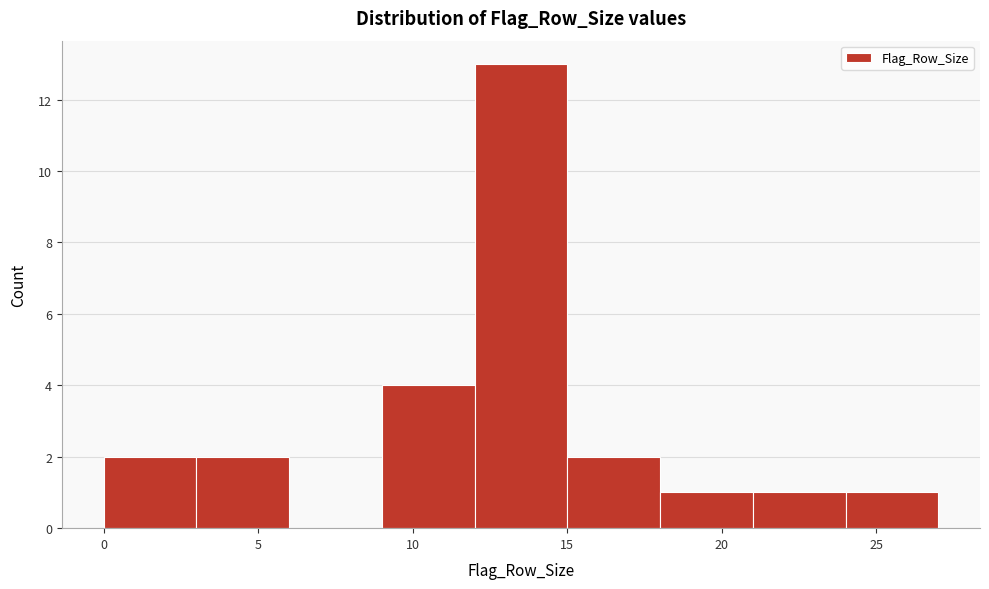

Over which range of the x-axis is the bar tallest?

12 to 15